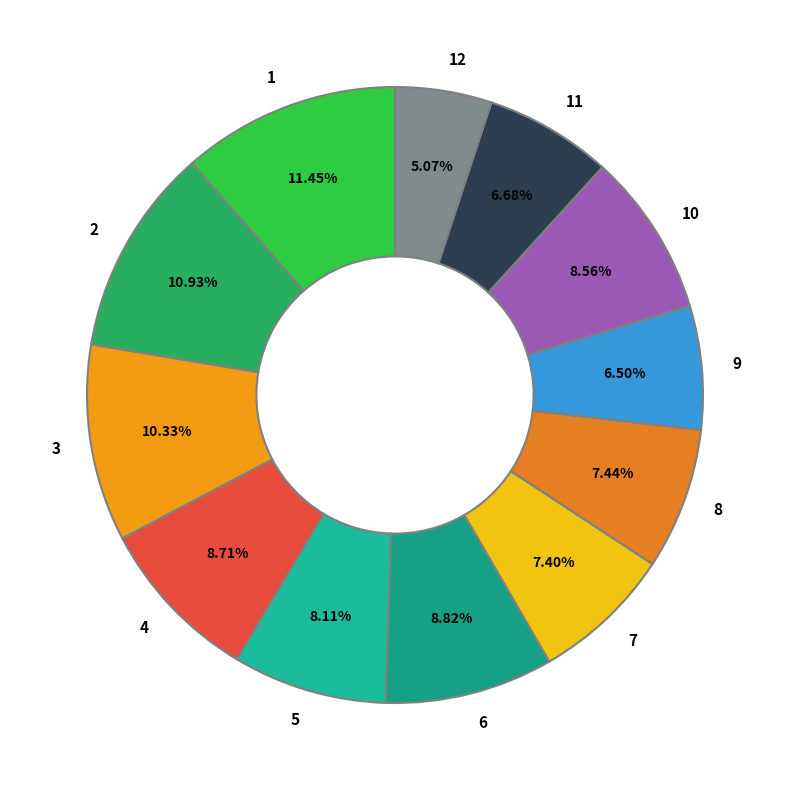

Which slice is the largest?

1